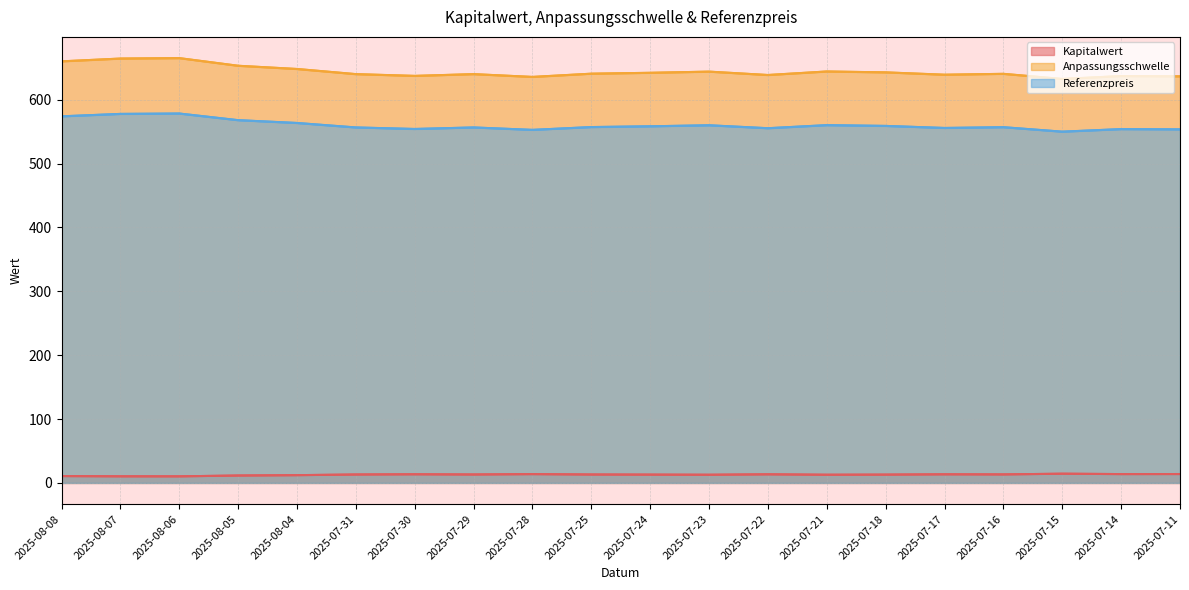

Which series has the largest range (max minus min)?

Anpassungsschwelle